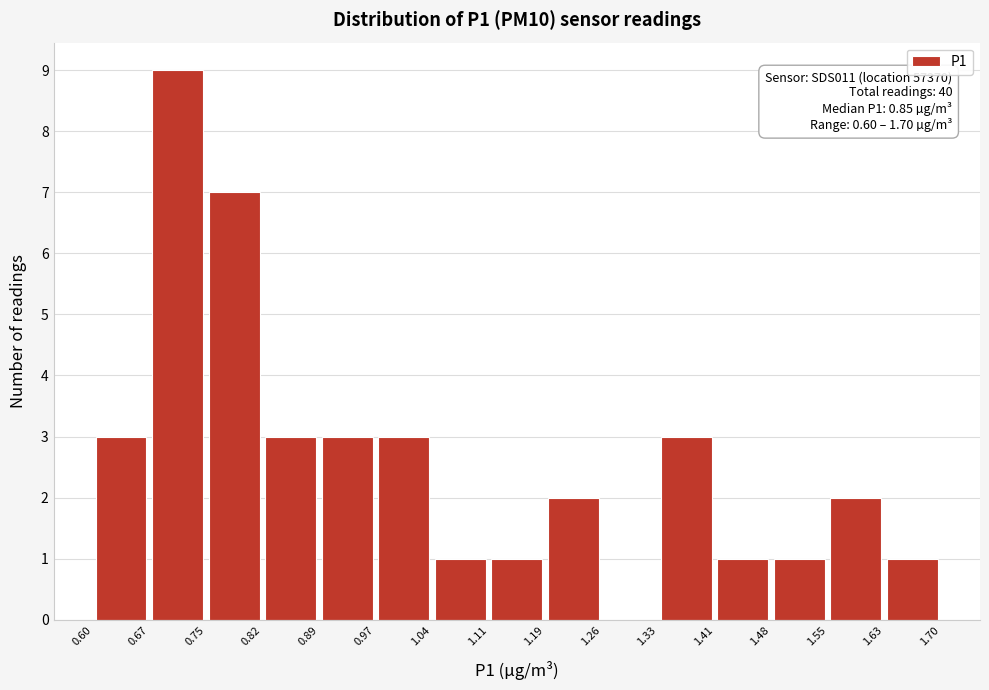

Which range on the x-axis has the tallest bar?

0.67 to 0.75